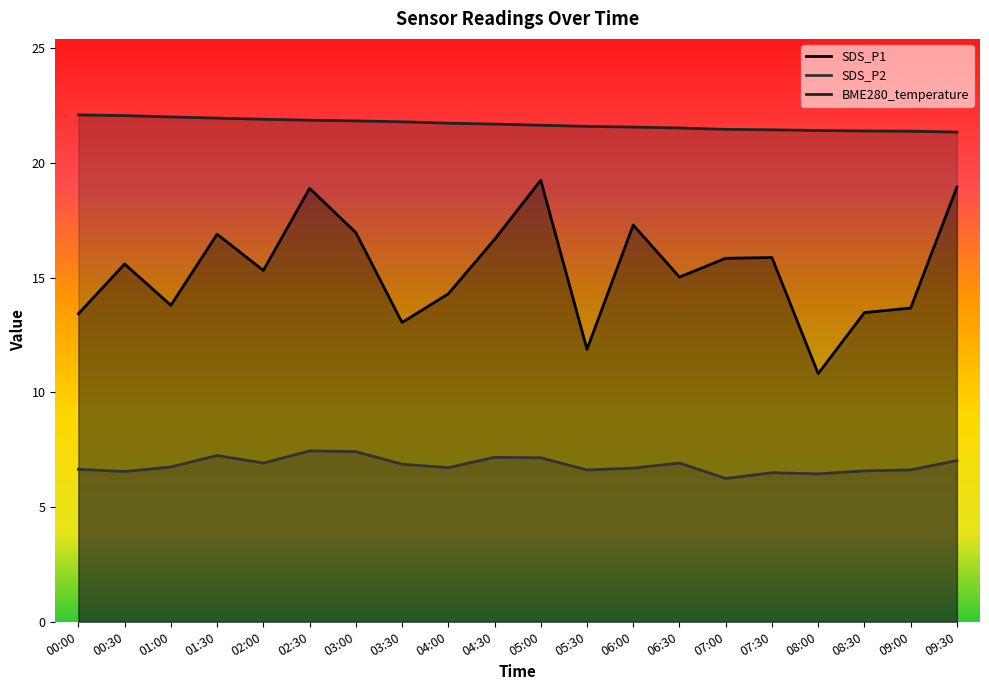

Does the chart have visible grid lines?

No